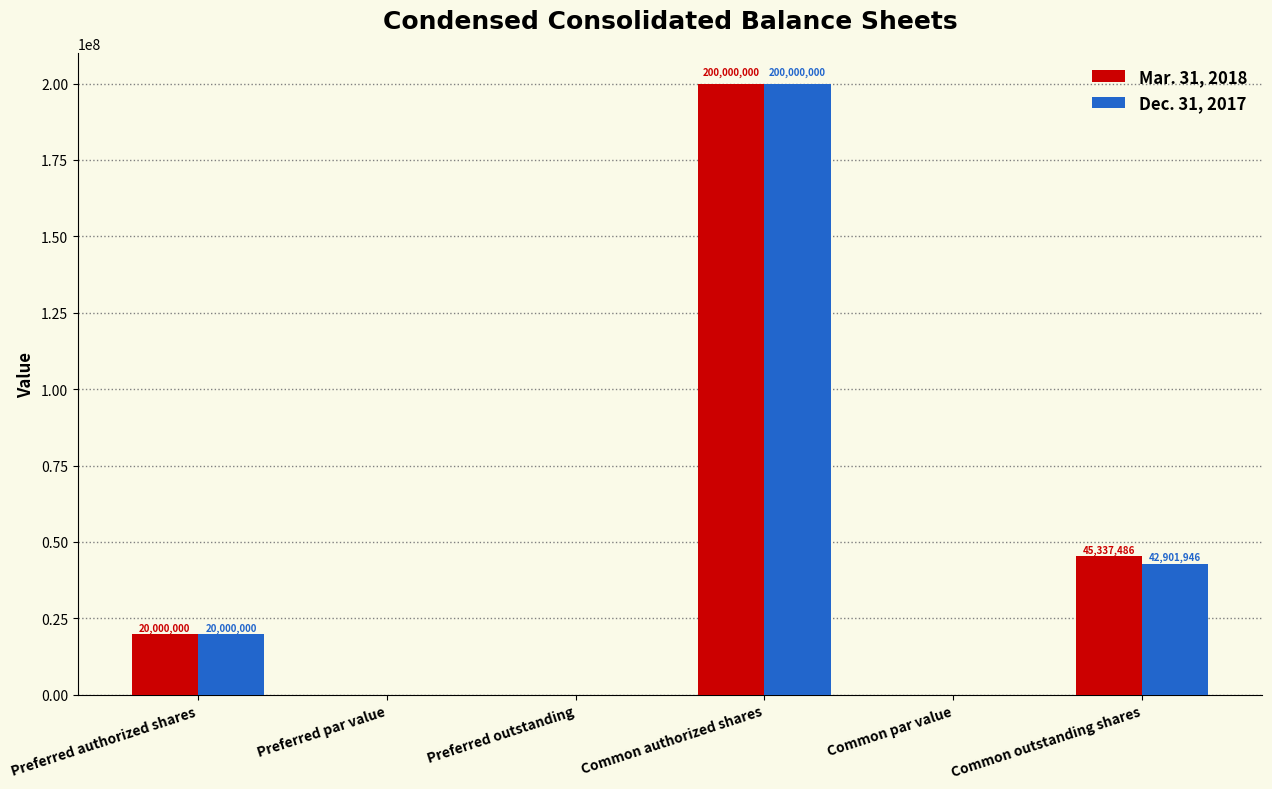

At which label is Mar. 31, 2018 closest to 100000000?

Common outstanding shares